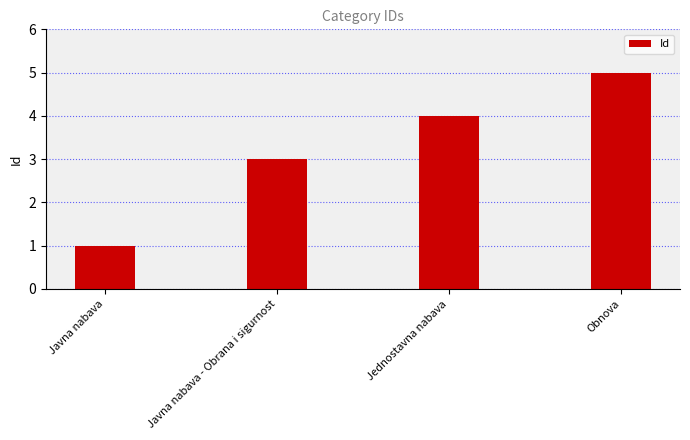

How many values are below 4?

2